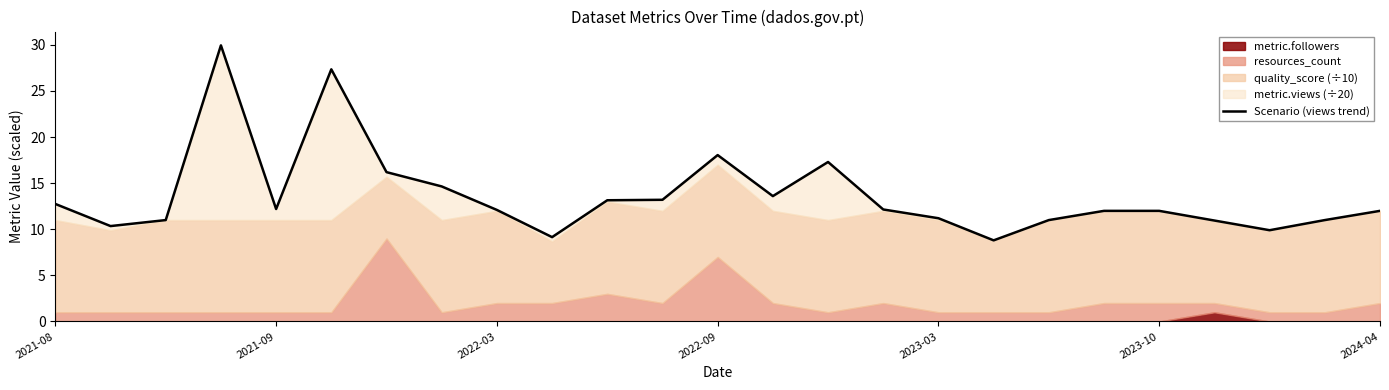

The chart shows a value of 12.6 at 9. True or false?

False